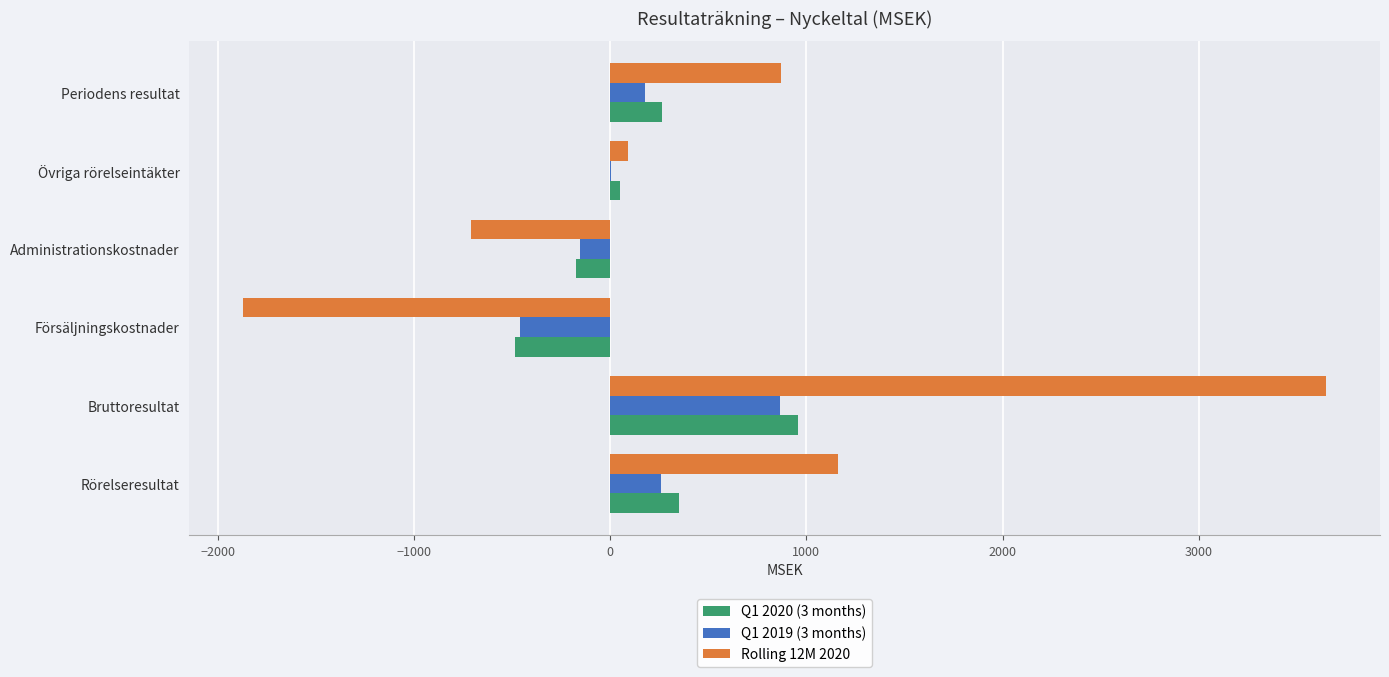

Which category has the highest value in the Q1 2019 (3 months) series?

Bruttoresultat